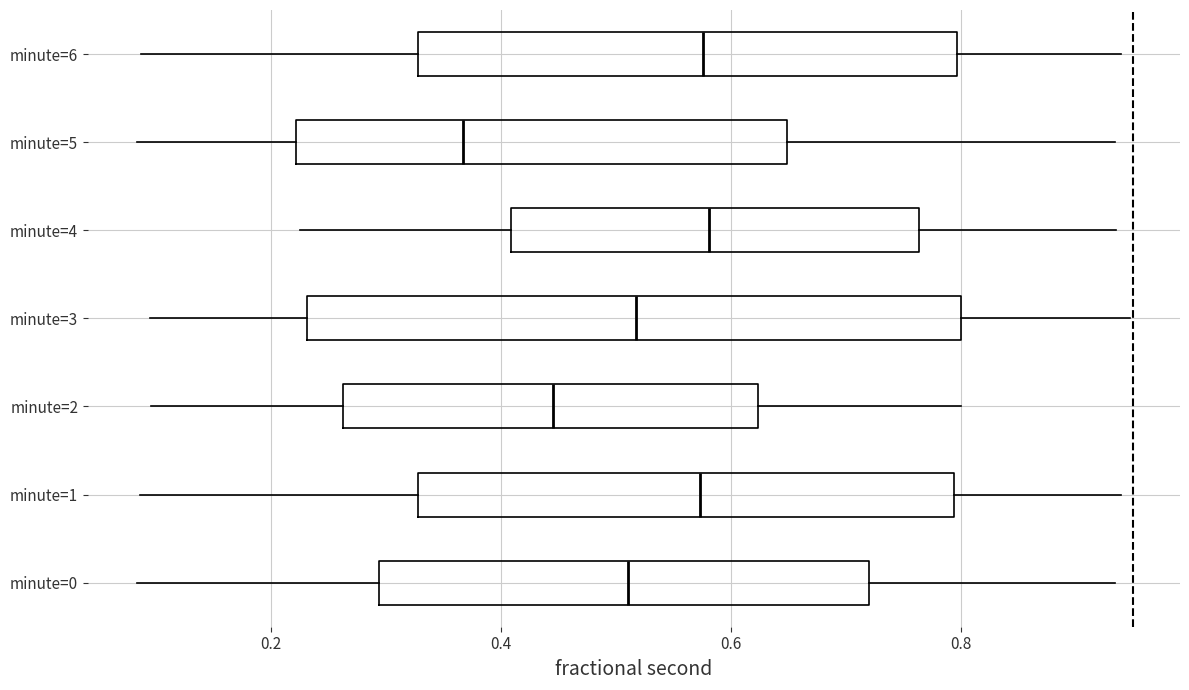

Reading bottom to top, read every box against the x-axis: the position of its median line, the range the box covers, and the ends of its whiskers. The values are not printed on the chart, so give them approximately, as read against the axis.

minute=0: median 0.52, box 0.30 to 0.72, whiskers 0.08 to 0.94
minute=1: median 0.58, box 0.32 to 0.80, whiskers 0.08 to 0.94
minute=2: median 0.44, box 0.26 to 0.62, whiskers 0.10 to 0.80
minute=3: median 0.52, box 0.24 to 0.80, whiskers 0.10 to 0.94
minute=4: median 0.58, box 0.40 to 0.76, whiskers 0.22 to 0.94
minute=5: median 0.36, box 0.22 to 0.64, whiskers 0.08 to 0.94
minute=6: median 0.58, box 0.32 to 0.80, whiskers 0.08 to 0.94